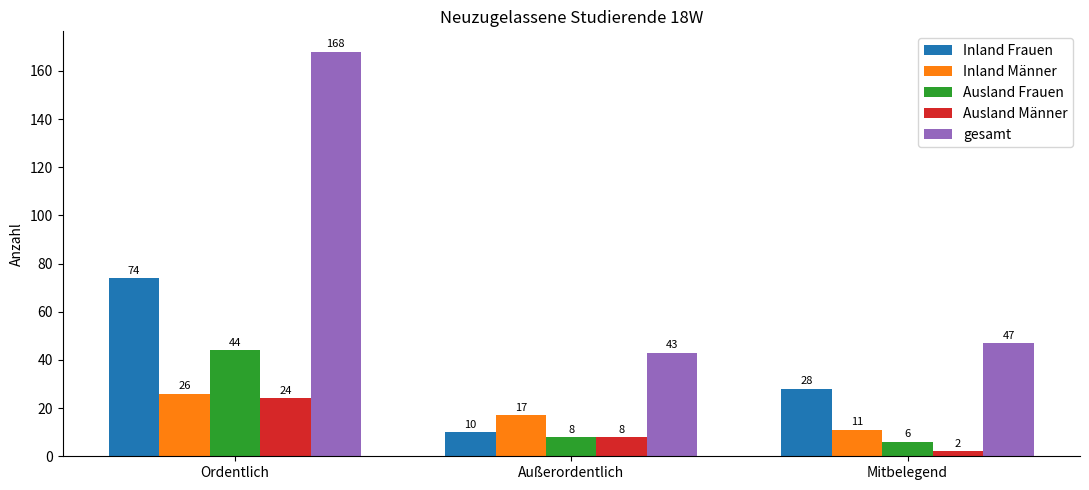

Does the chart contain any negative values?

No